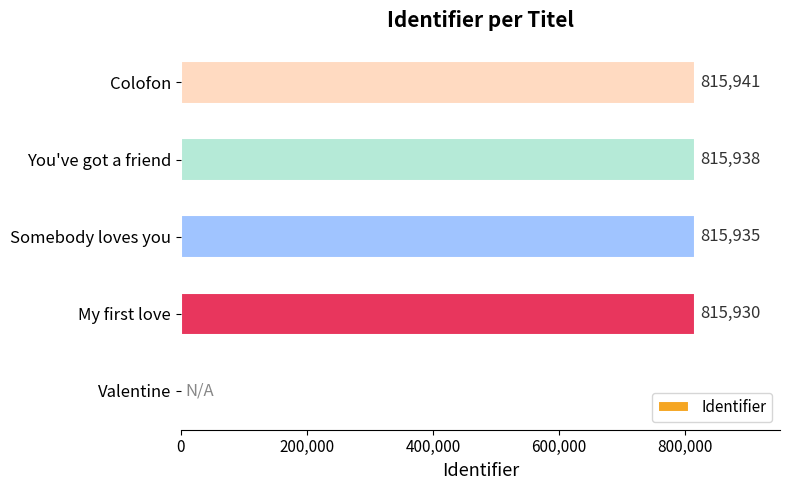

What is the change in value from My first love to Colofon?

+11